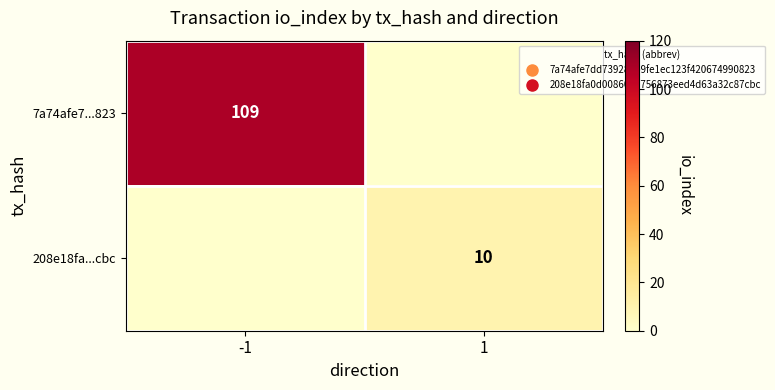

List the series in order of their overall mean, highest first.

7a74afe7...823, 208e18fa...cbc